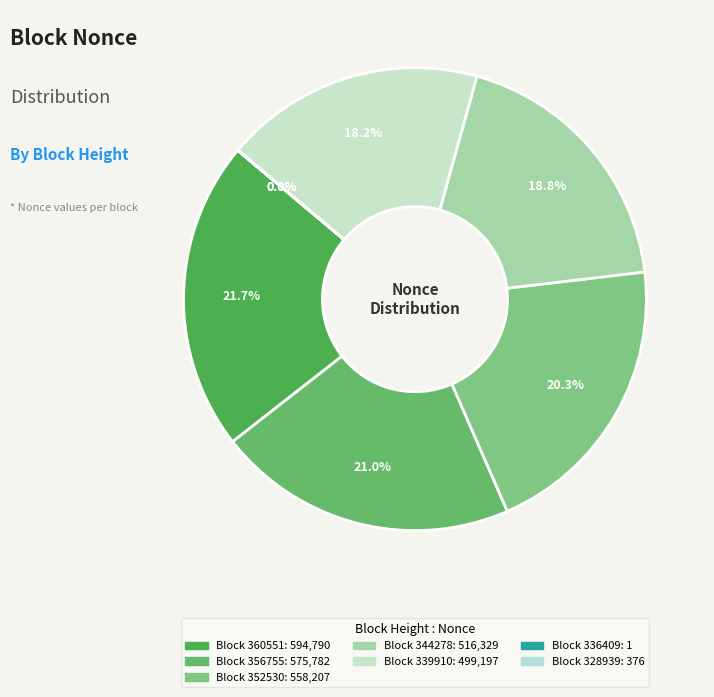

Which slice is the largest?

360551